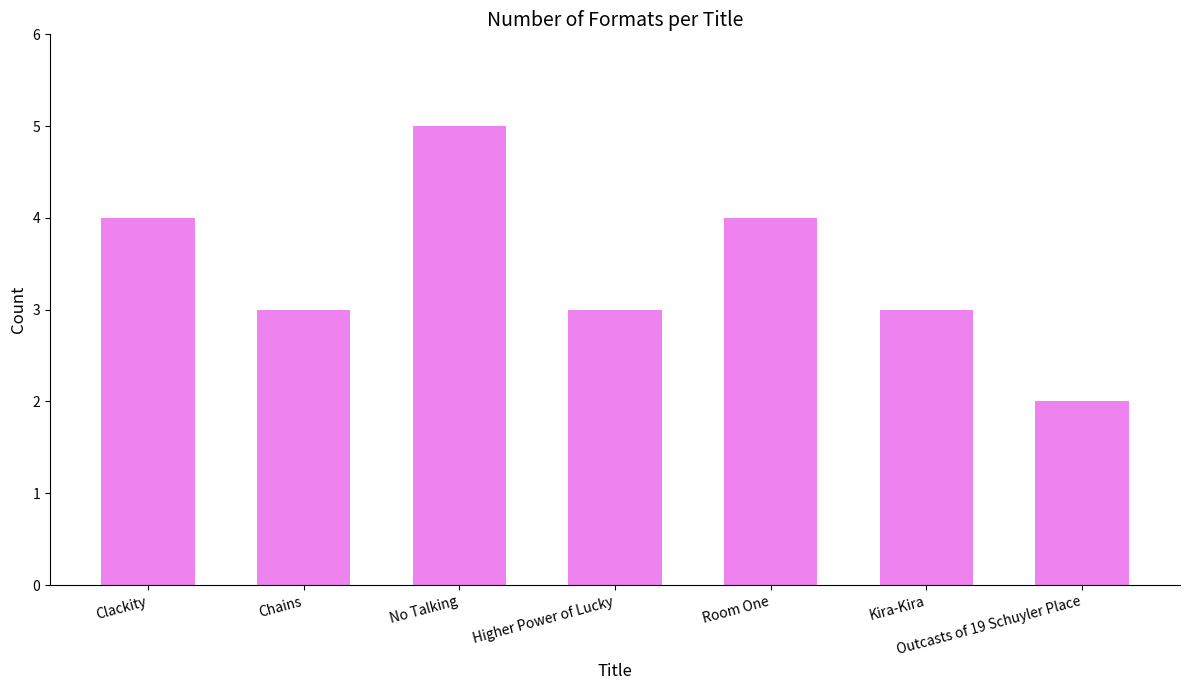

Are the bars grouped side by side (vs. stacked)?

No